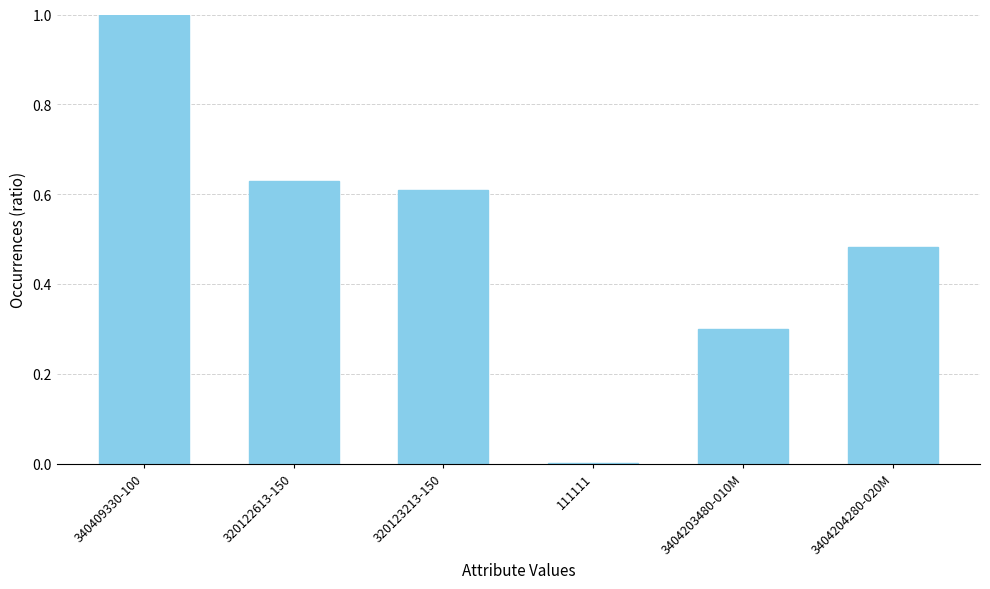

What is the greatest value displayed?

1.0